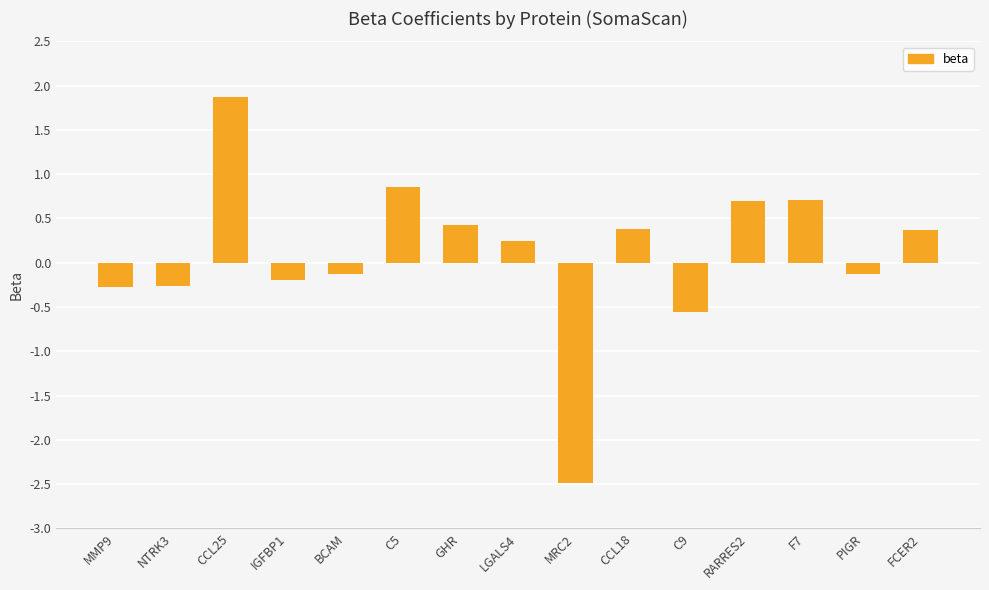

The chart shows a value of 0.1 at CCL18. True or false?

False